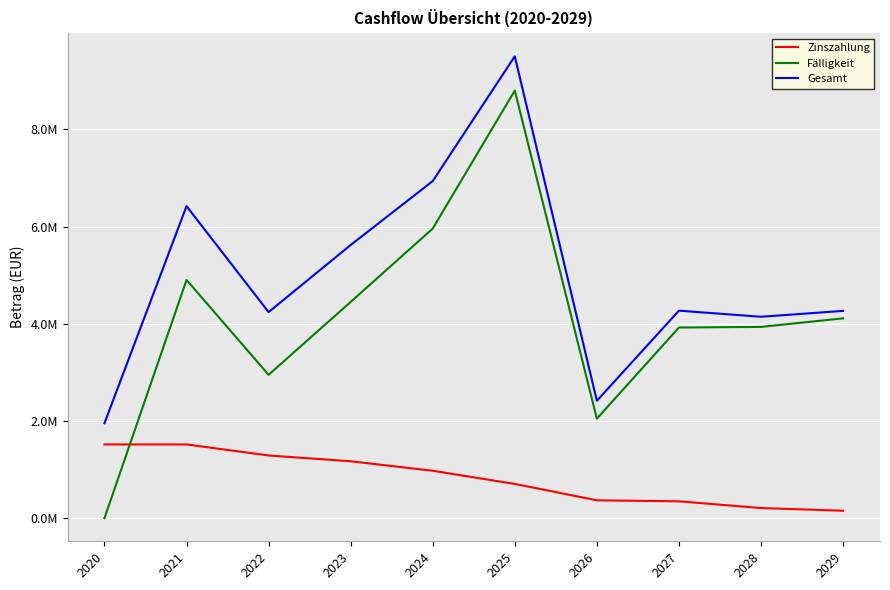

The Fälligkeit series shows 14357971.3 at 2025. True or false?

False